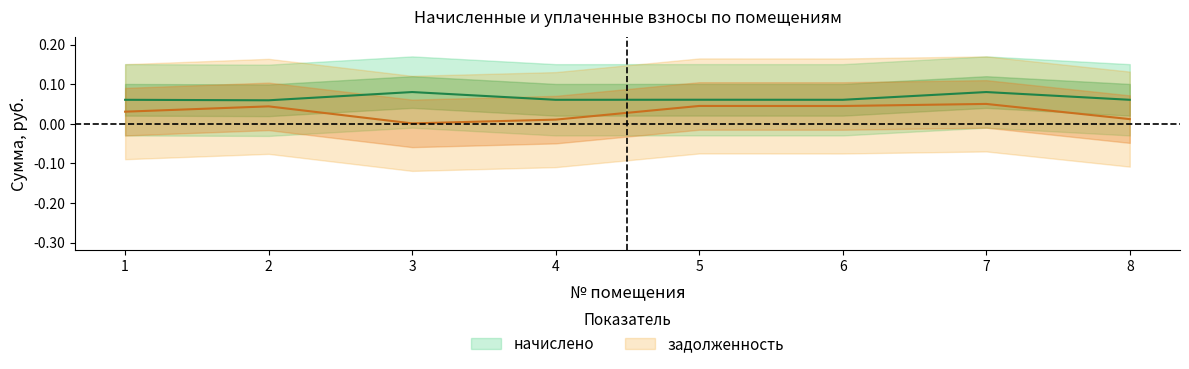

At which category is the sum across all series the highest?

7